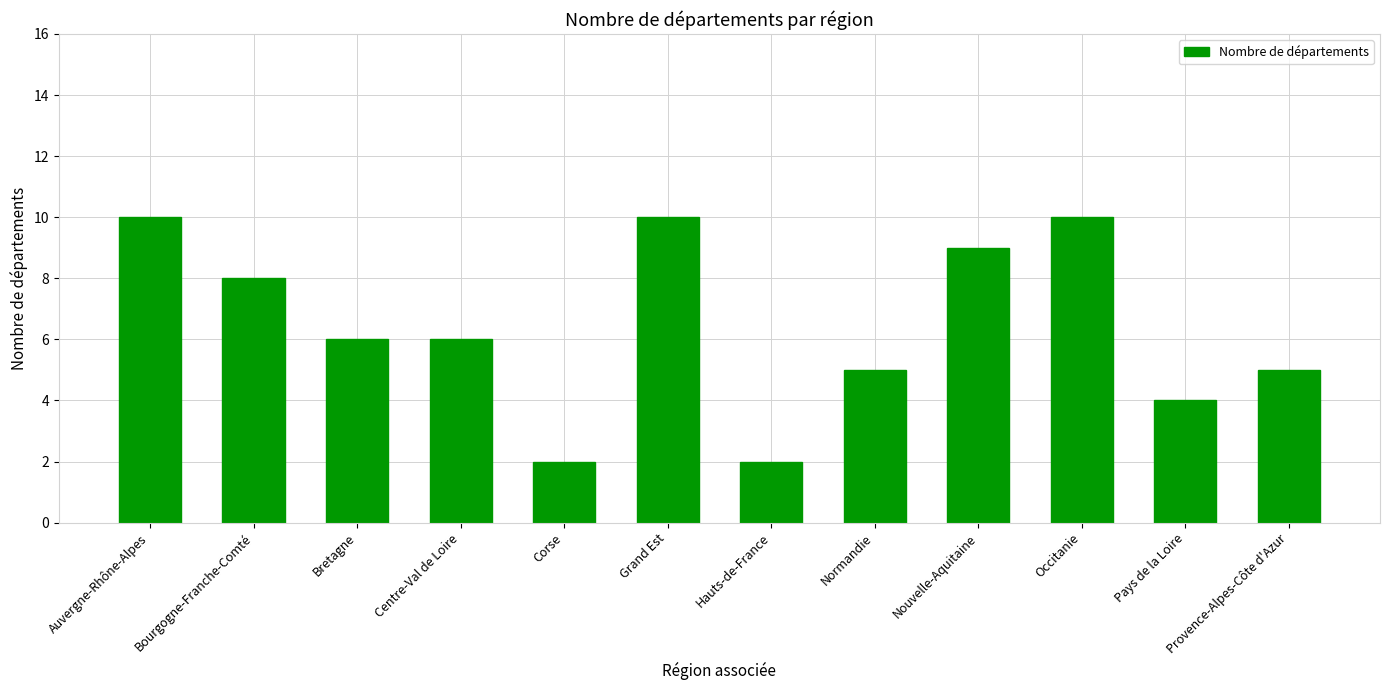

What is the sum of the values at Provence-Alpes-Côte d'Azur and Normandie?

10